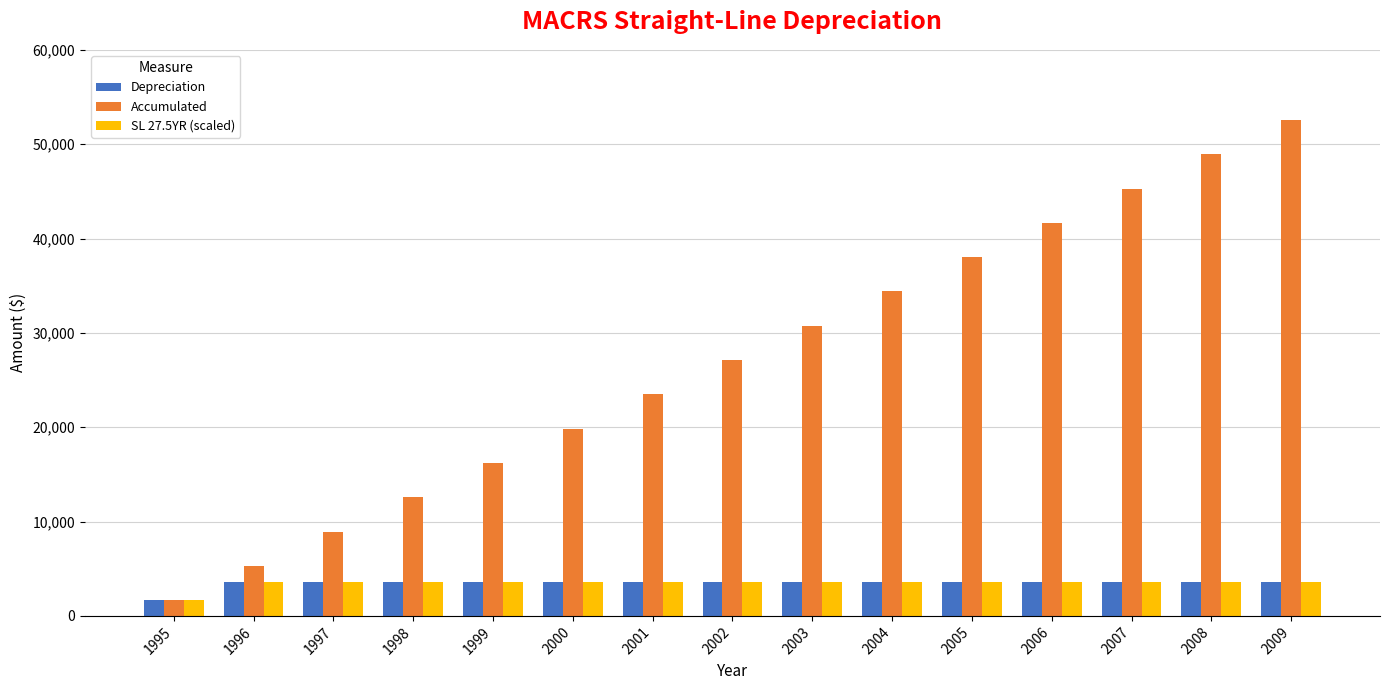

Is it true that SL 27.5YR (scaled) equals 6144 at 2005?

False